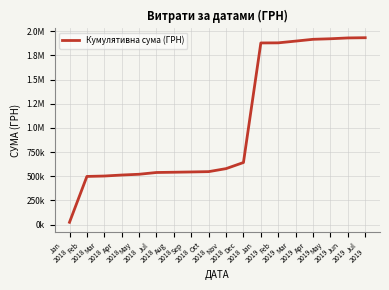

Is this an area chart (filled region under the line)?

No